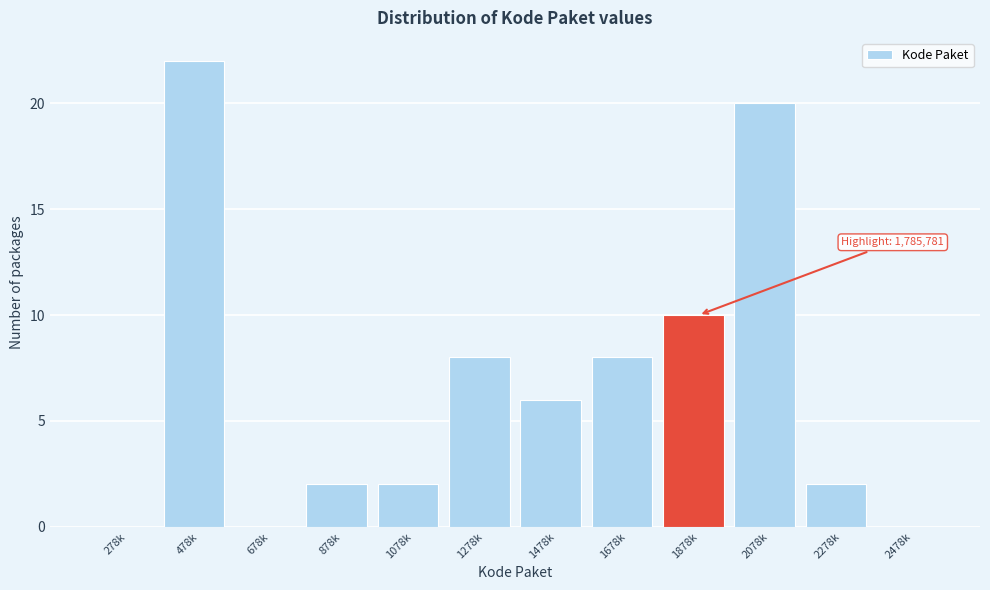

Reading left to right, list all the values displayed in this chart.

278k=0	478k=22	678k=0	878k=2	1078k=2	1278k=8	1478k=6	1678k=8	1878k=10	2078k=20	2278k=2	2478k=0